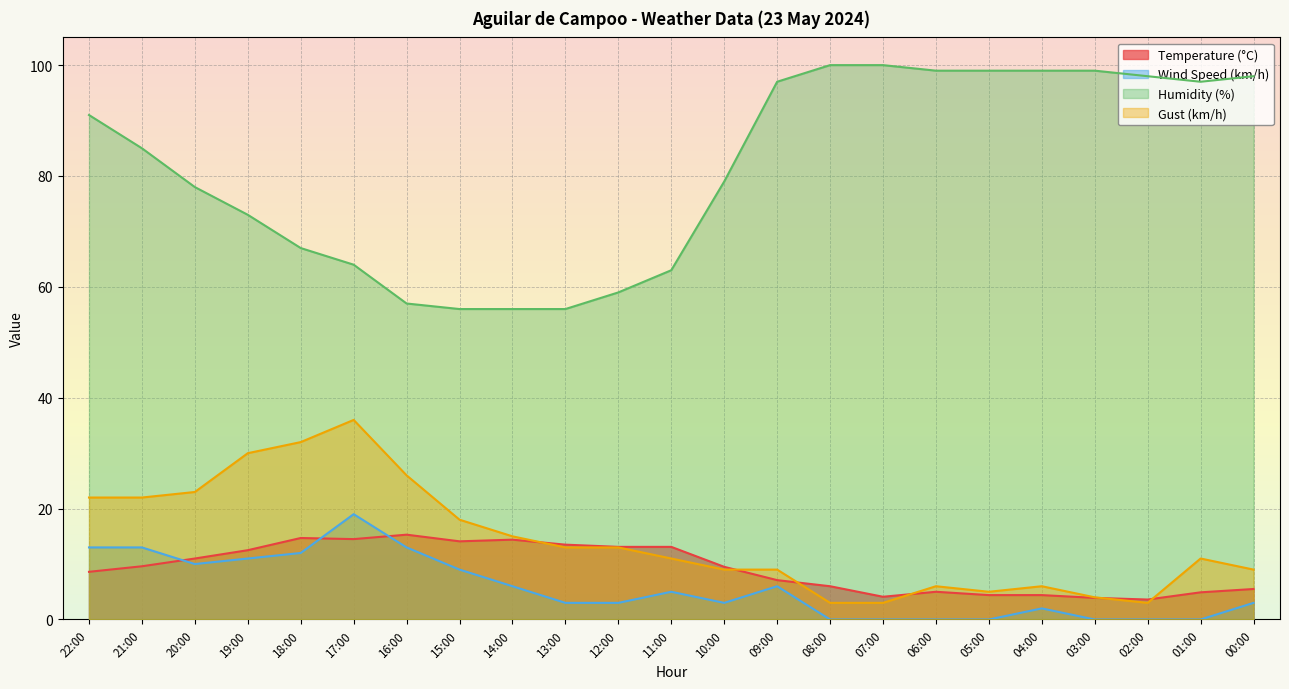

What is the average value of the Humidity (%) series?

81.3